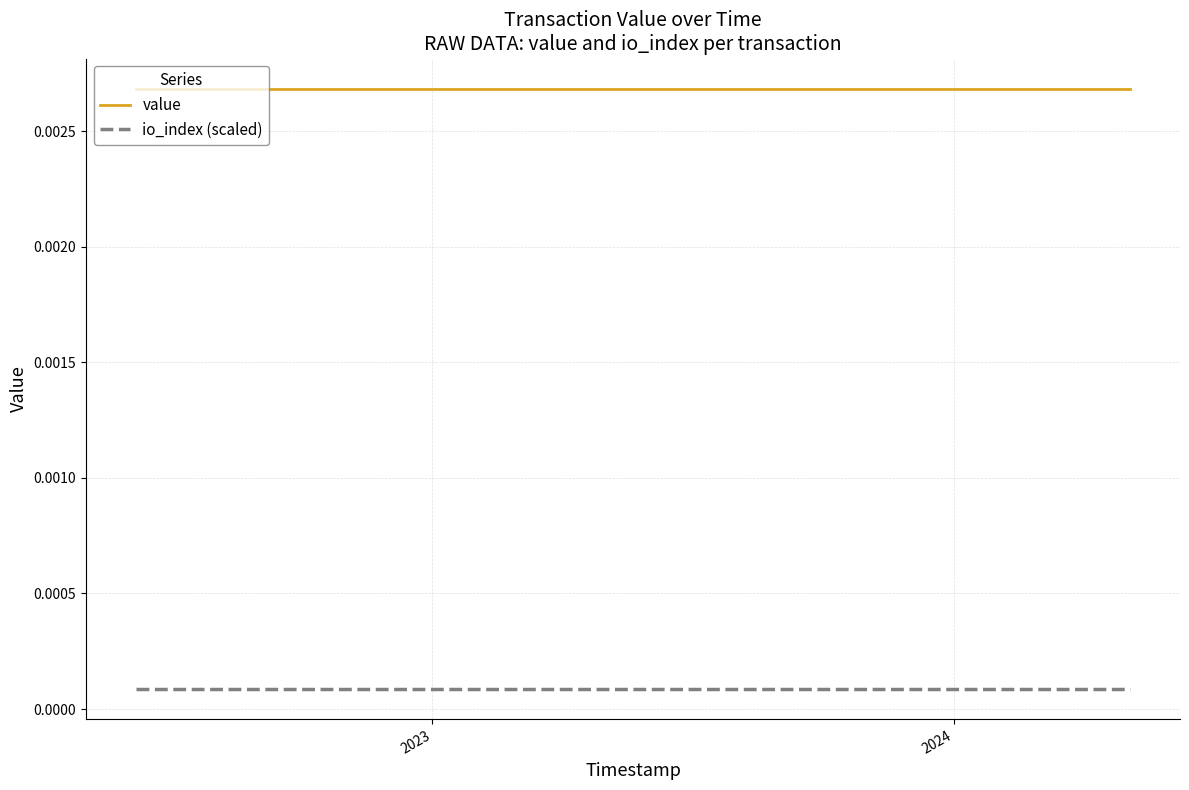

True or false: value and io_index (scaled) cross at least once.

False